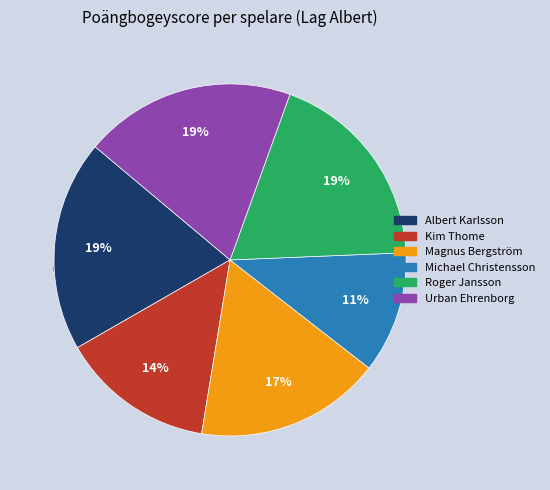

To the nearest percent, what is the combined percentage of Urban Ehrenborg and Kim Thome?

34%